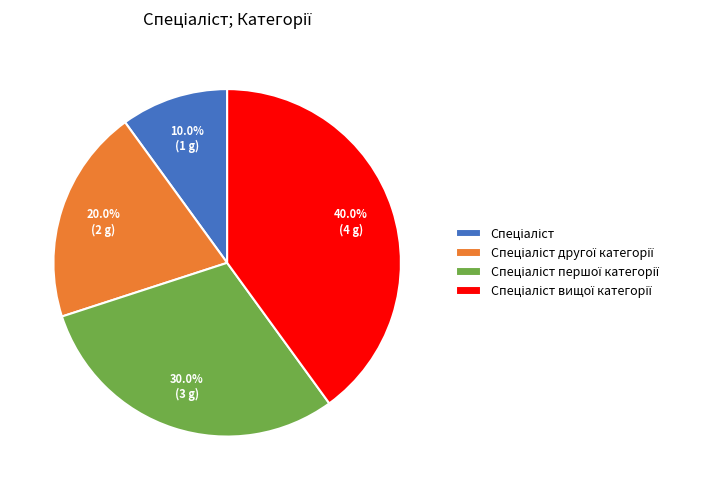

Does any single category account for the majority?

No